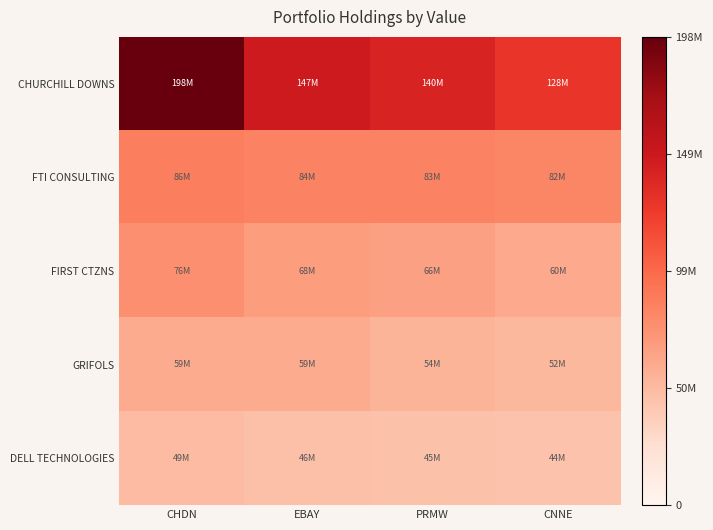

What is the difference between the highest and lowest values at CHDN?

149117000